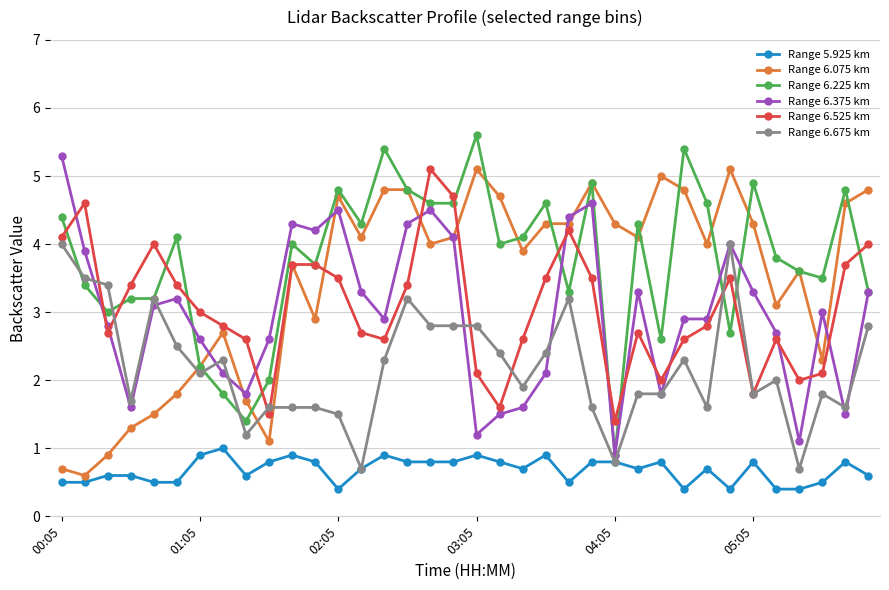

True or false: Range 6.225 km has more than 0 interior local peaks.

True